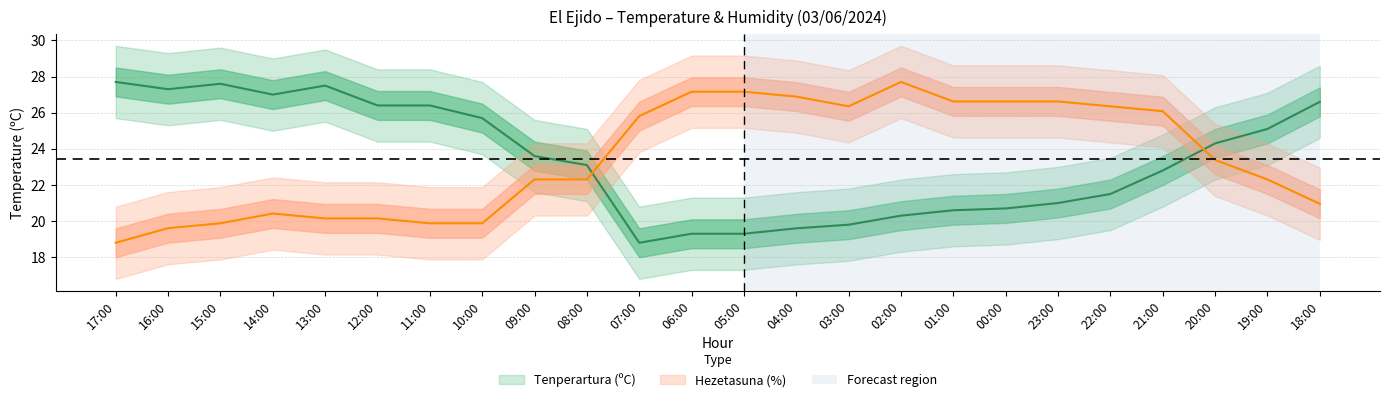

What is the average value of the Tenperartura (ºC) series?

23.4